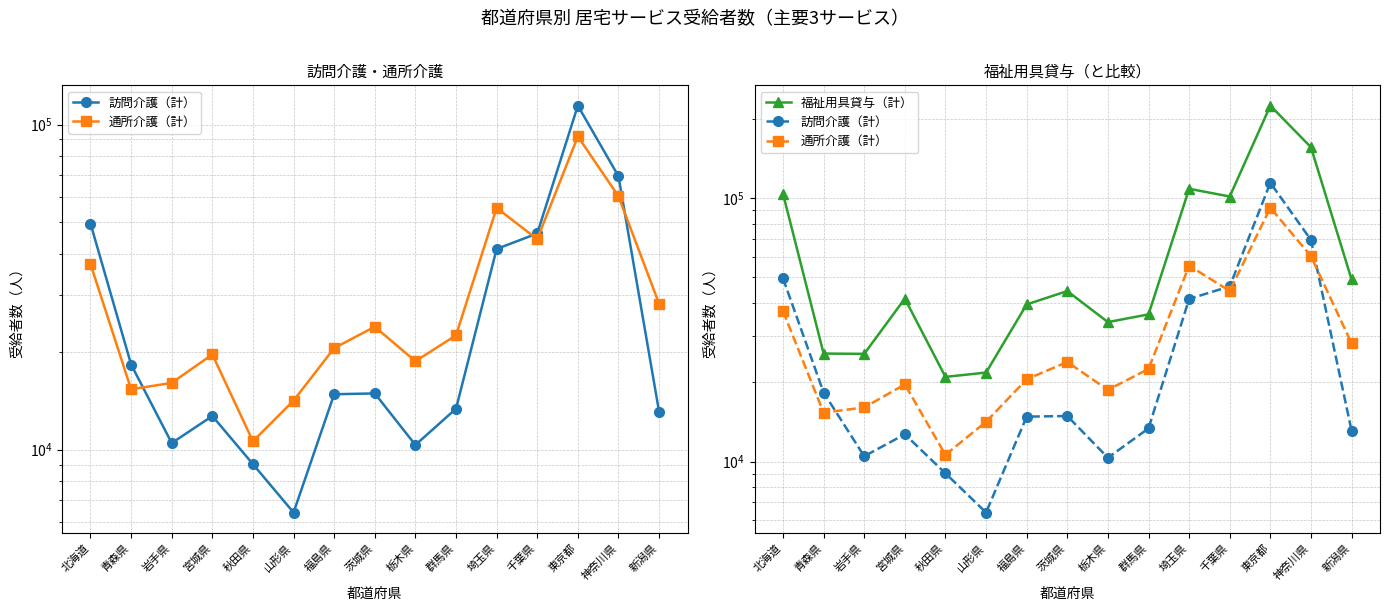

Where is the first local maximum for 訪問介護（計）?

宮城県